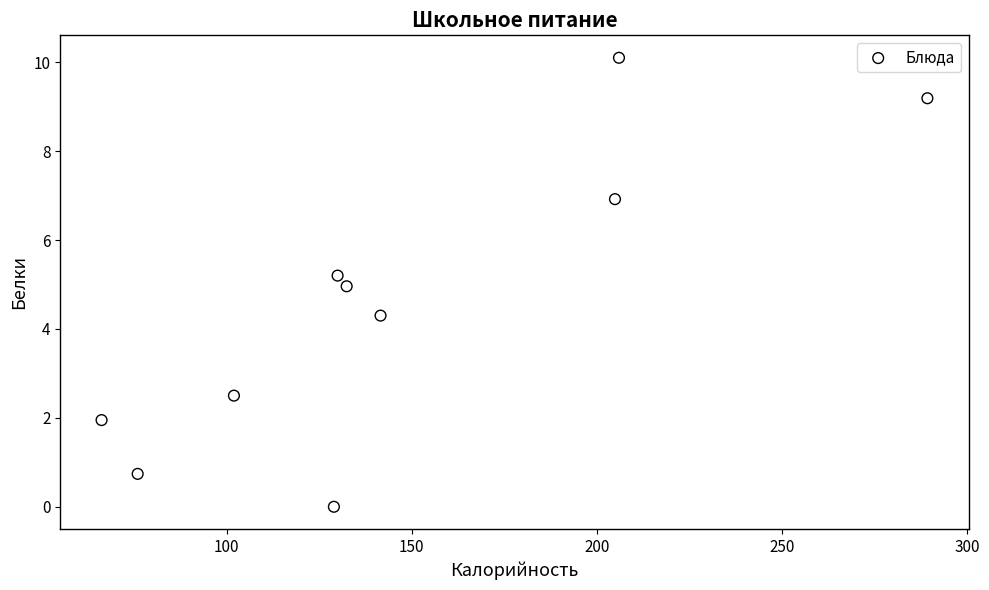

What is the range of Y values (max minus min)?

10.1